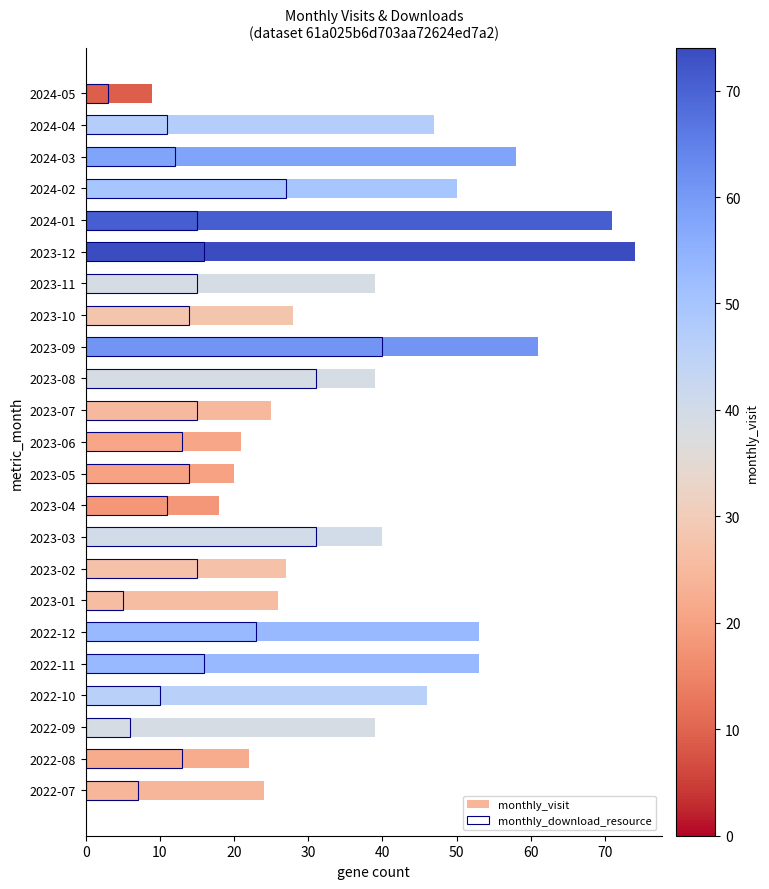

How many values in the monthly_download_resource series exceed 14?

11